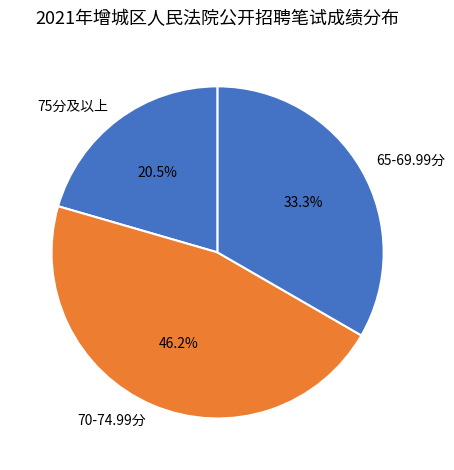

What portion of the pie excludes 65-69.99分?

66.7%